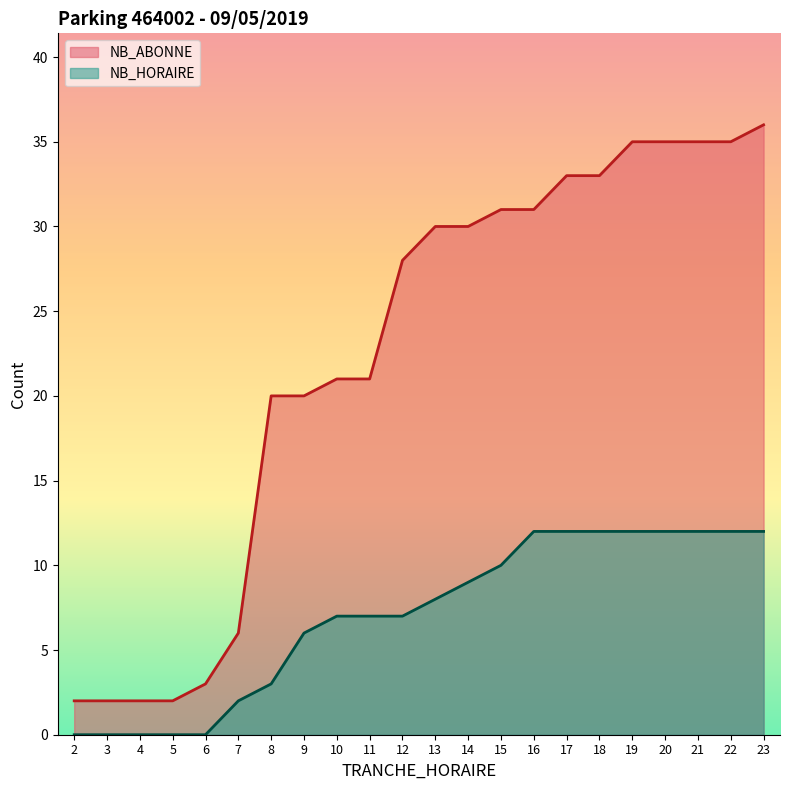

At how many categories does at least one series exceed 29?

11